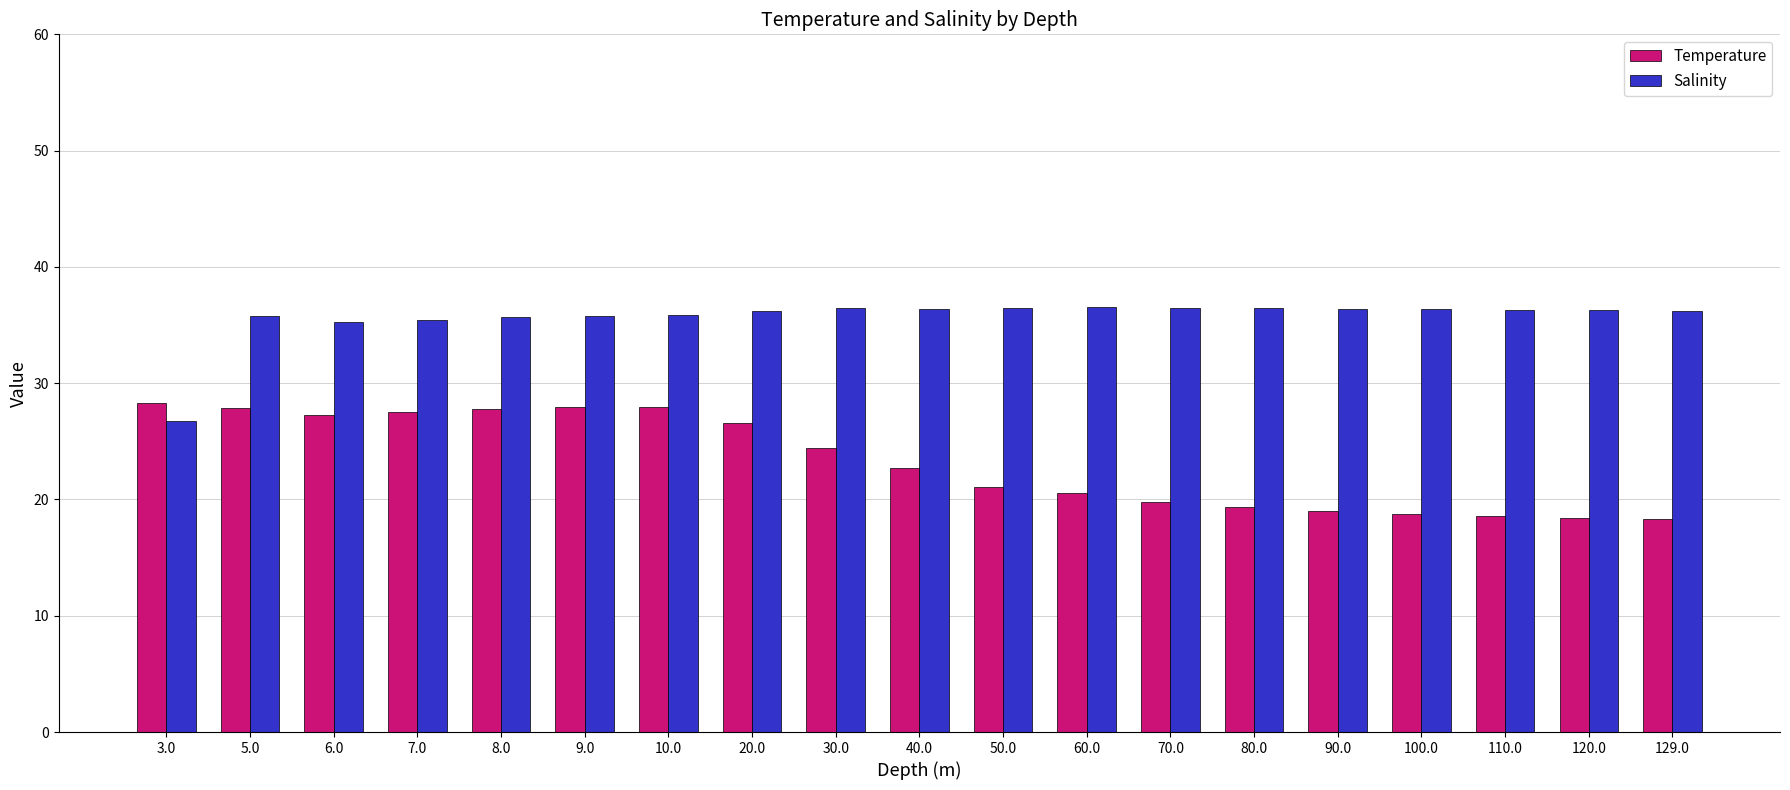

List the series in order of their overall mean, lowest first.

Temperature, Salinity